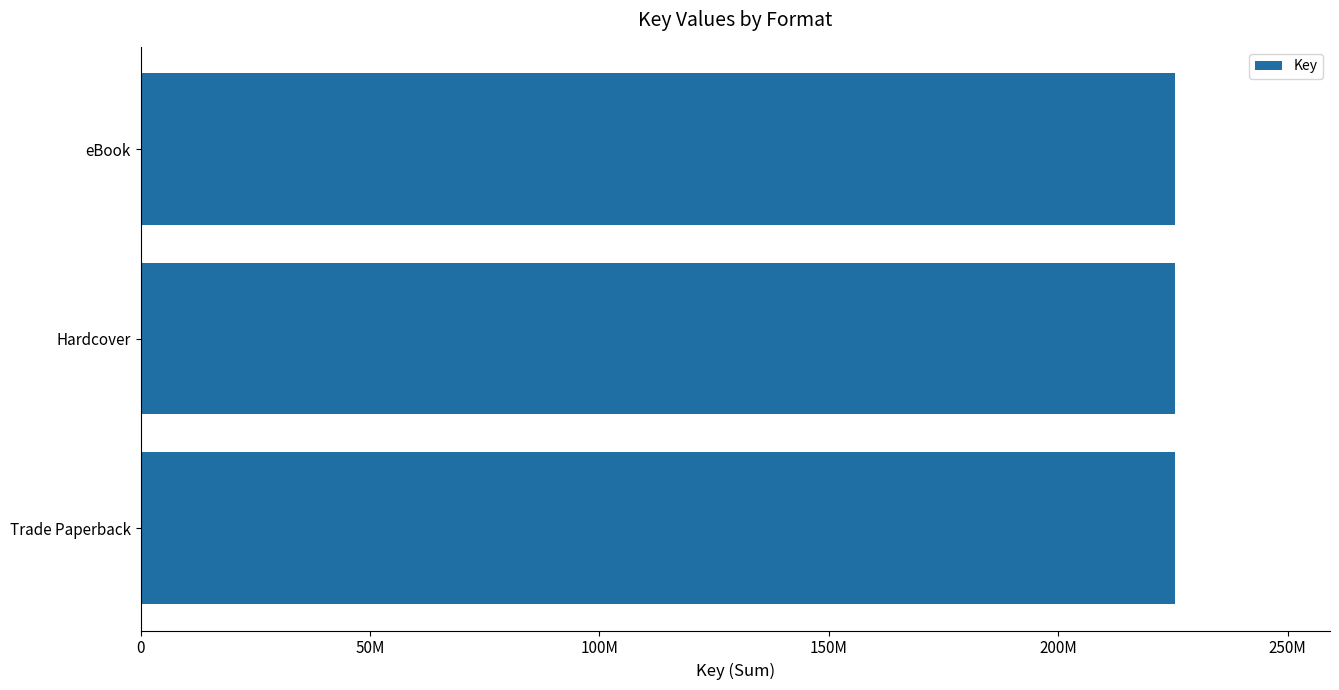

Does the chart contain any negative values?

No